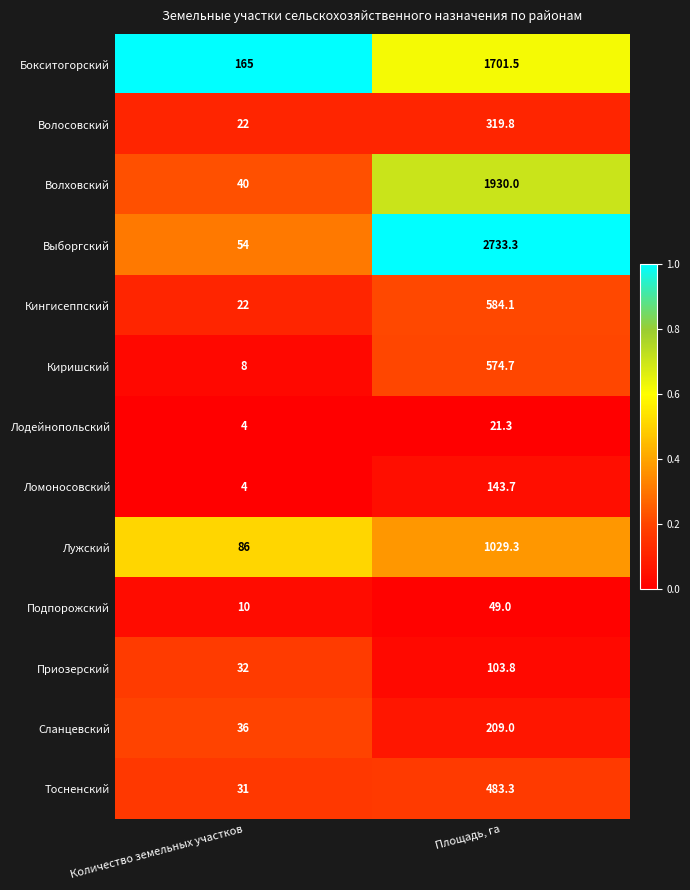

What is the sum of the Выборгский values at Количество земельных участков and Площадь, га?

2787.3